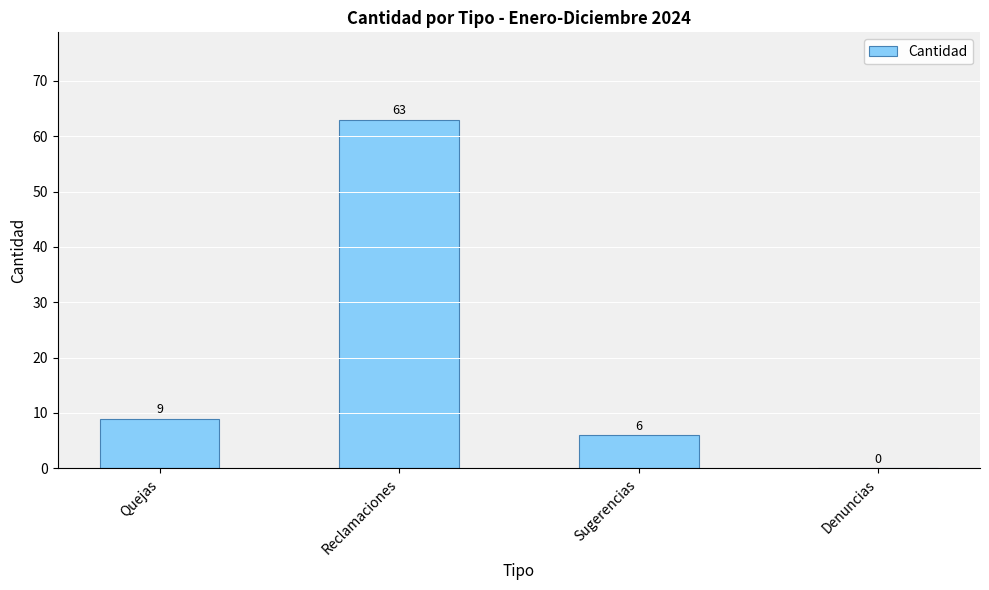

What is the difference between the values at Denuncias and Sugerencias?

6